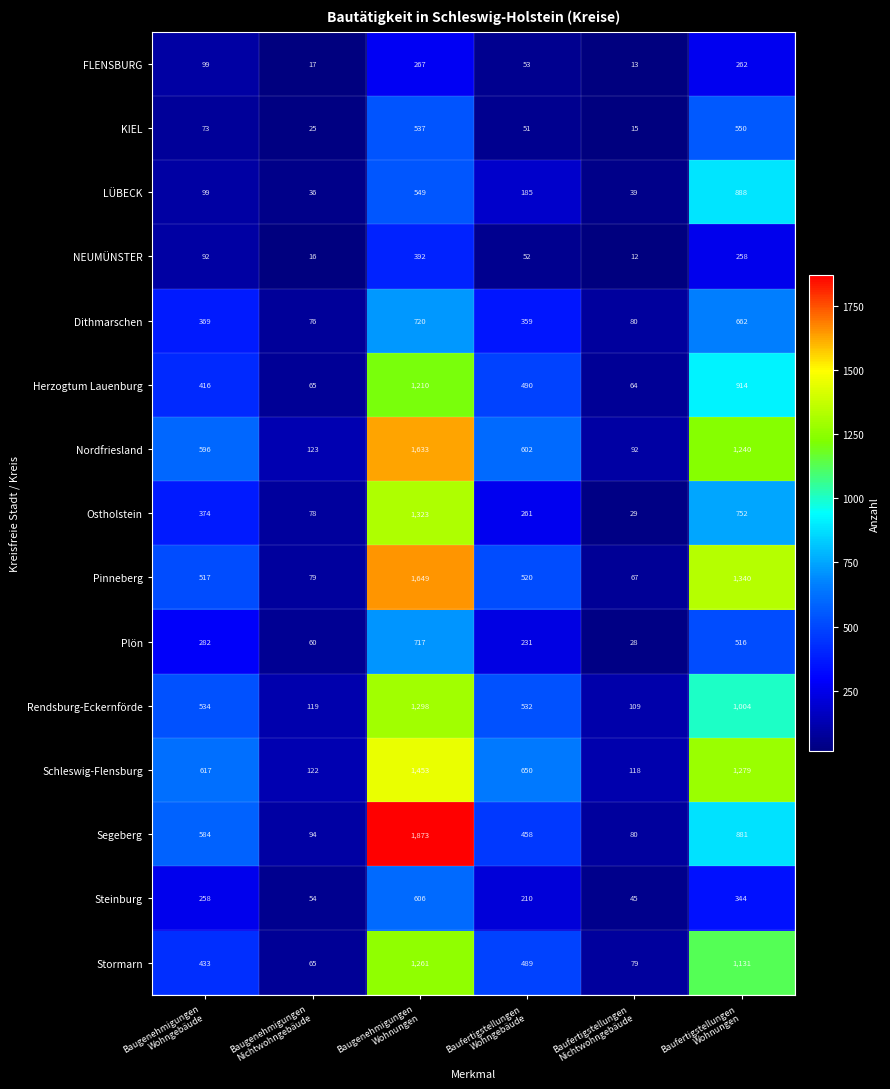

Which series has the largest range (max minus min)?

Segeberg